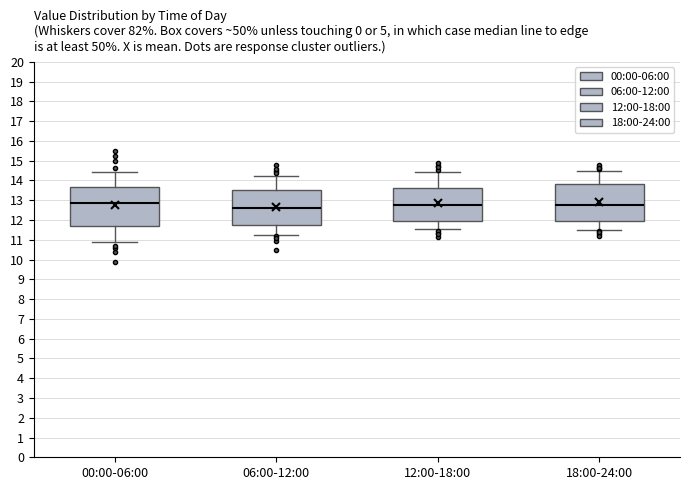

Where is the lower edge of the box for 06:00-12:00 on the y-axis? The values are not printed on the chart, so give them approximately, as read against the axis.

11.7